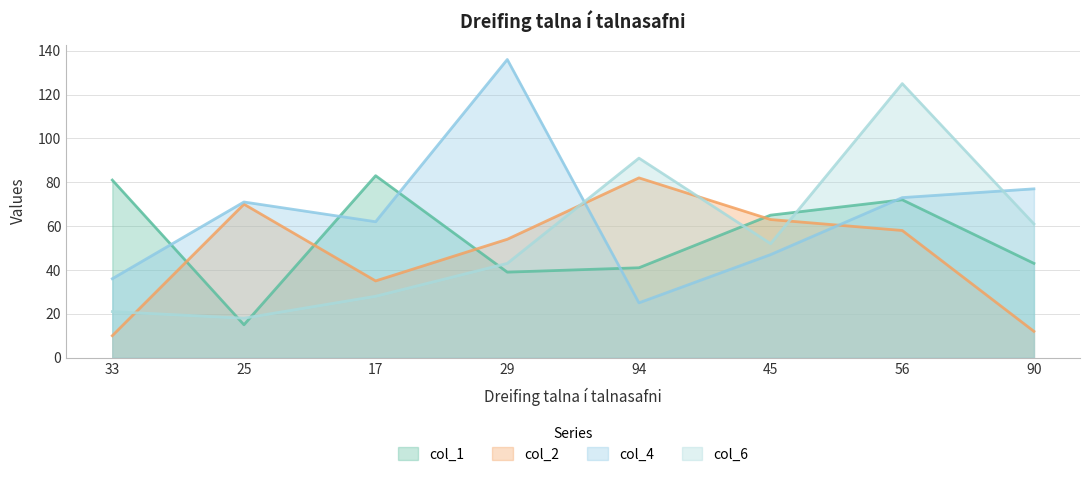

What is the spread (max minus min) of values at 90?

65